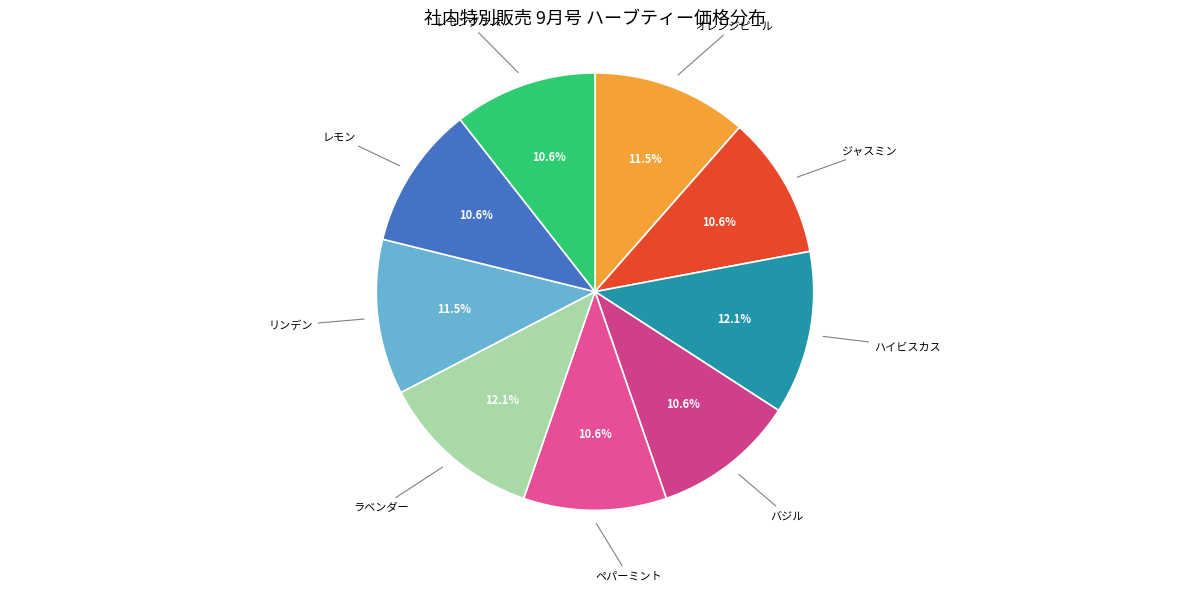

To the nearest percent, what is the average slice percentage?

11%